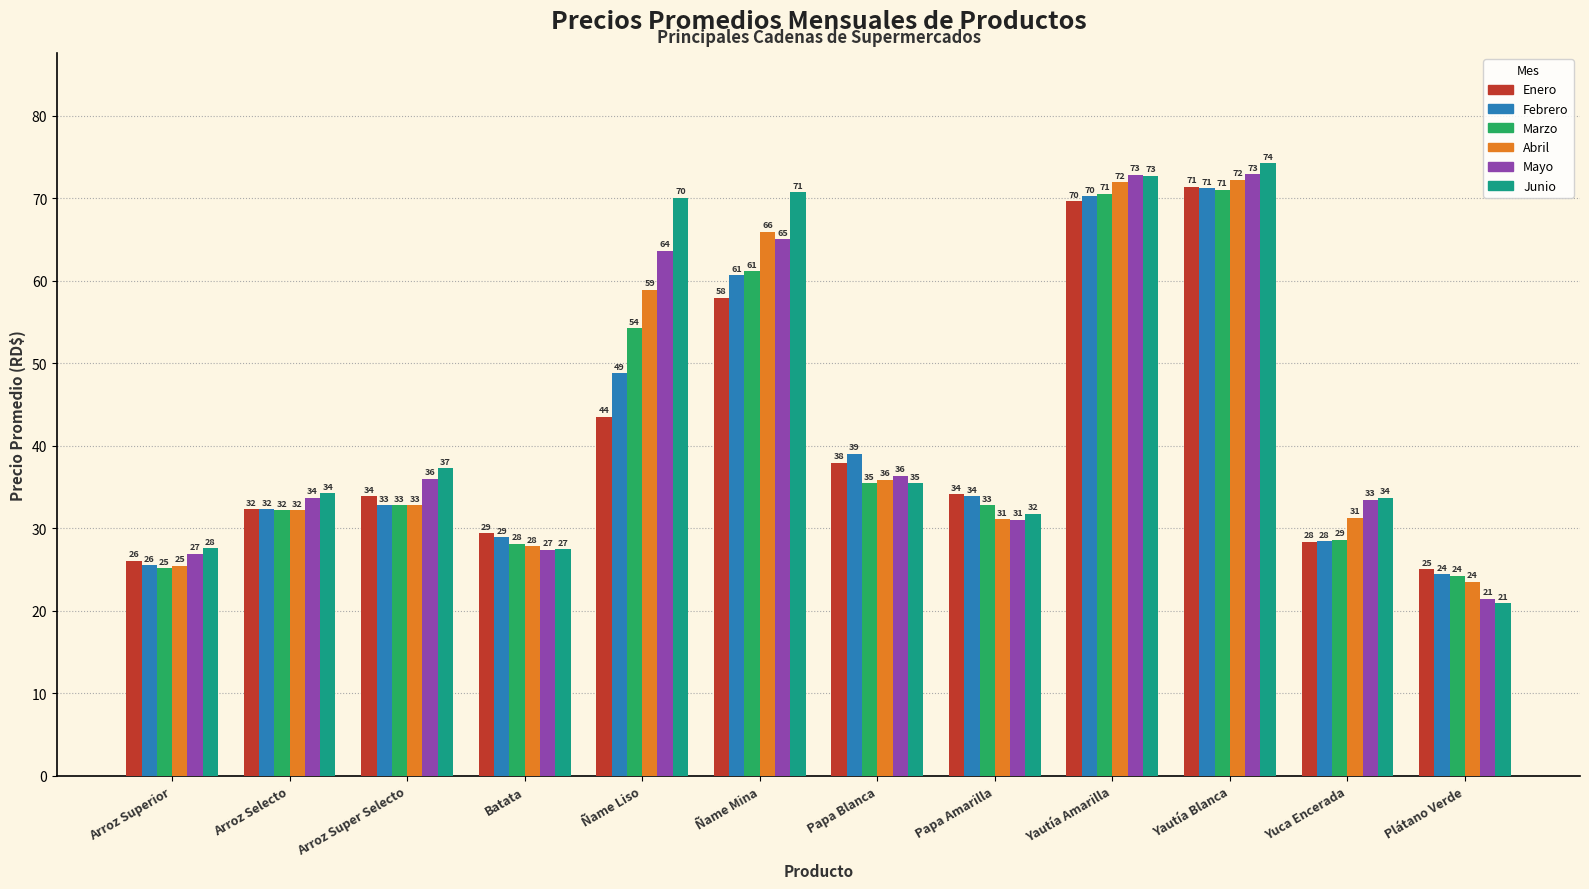

What is the difference between the maximum and minimum values in the Mayo series?

51.5